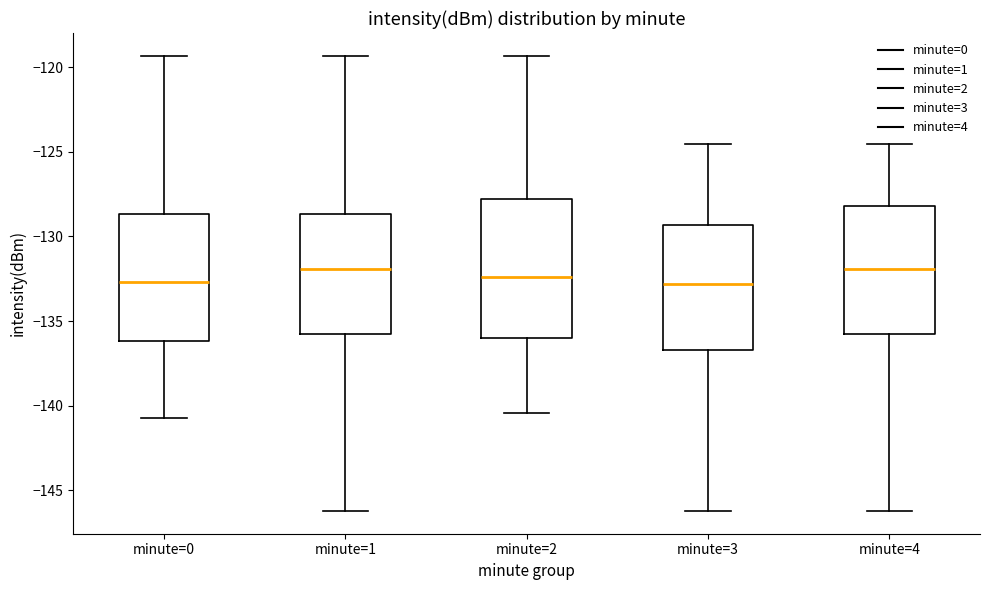

Reading left to right, transcribe this box plot: for each box, give where its median line is, the range the box spans, and where its two whiskers end, as read against the y-axis. The values are not printed on the chart, so give them approximately, as read against the axis.

minute=0: median -132.5, box -136.0 to -128.5, whiskers -140.5 to -119.5
minute=1: median -132.0, box -136.0 to -128.5, whiskers -146.0 to -119.5
minute=2: median -132.5, box -136.0 to -128.0, whiskers -140.5 to -119.5
minute=3: median -133.0, box -136.5 to -129.5, whiskers -146.0 to -124.5
minute=4: median -132.0, box -136.0 to -128.0, whiskers -146.0 to -124.5